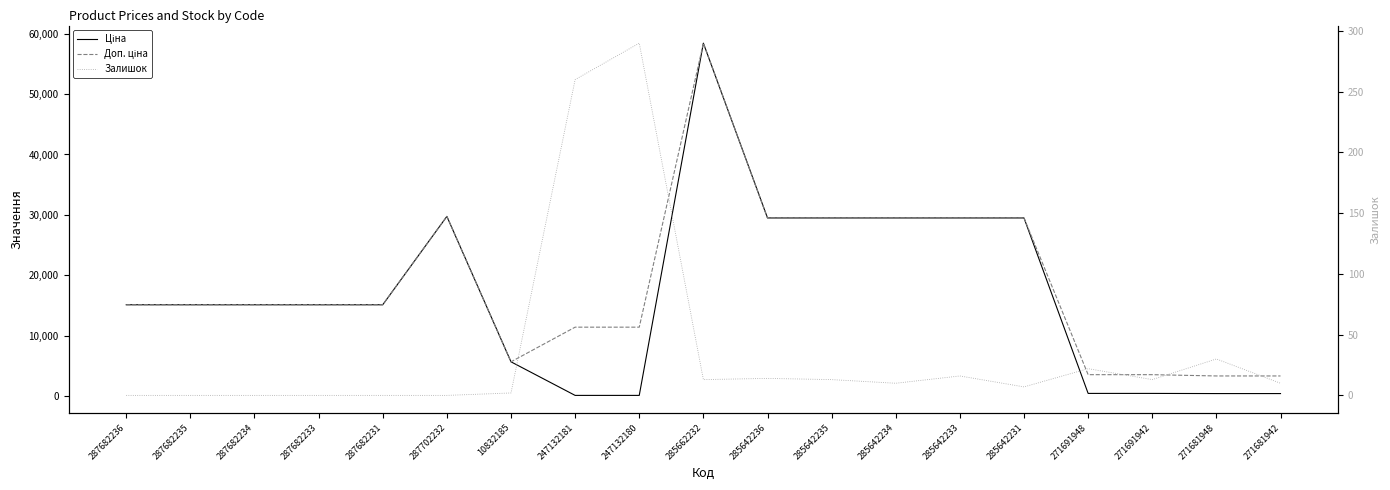

How many lines are shown in the chart?

3